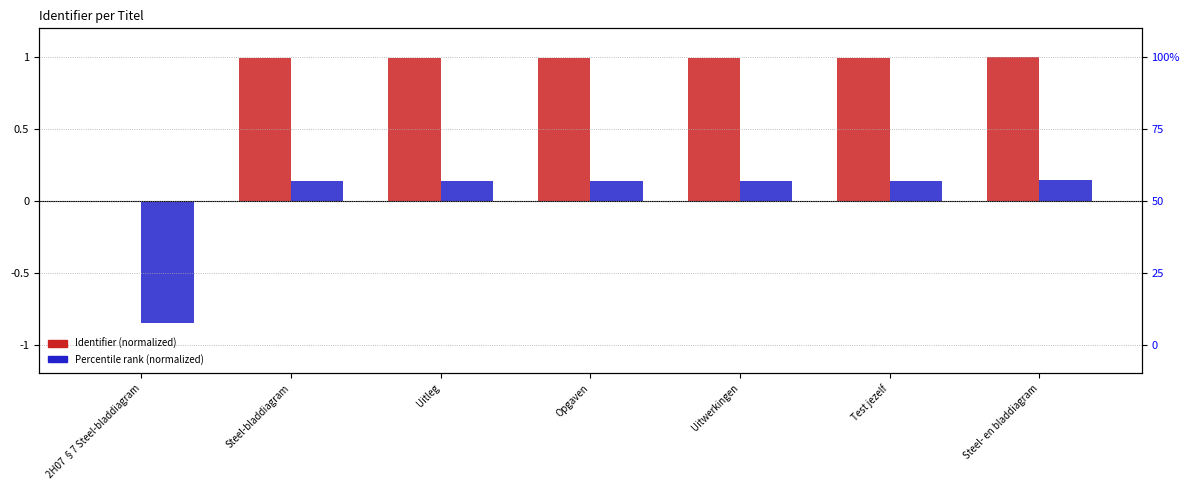

What is the difference between the highest and lowest values at Steel- en bladdiagram?

0.9